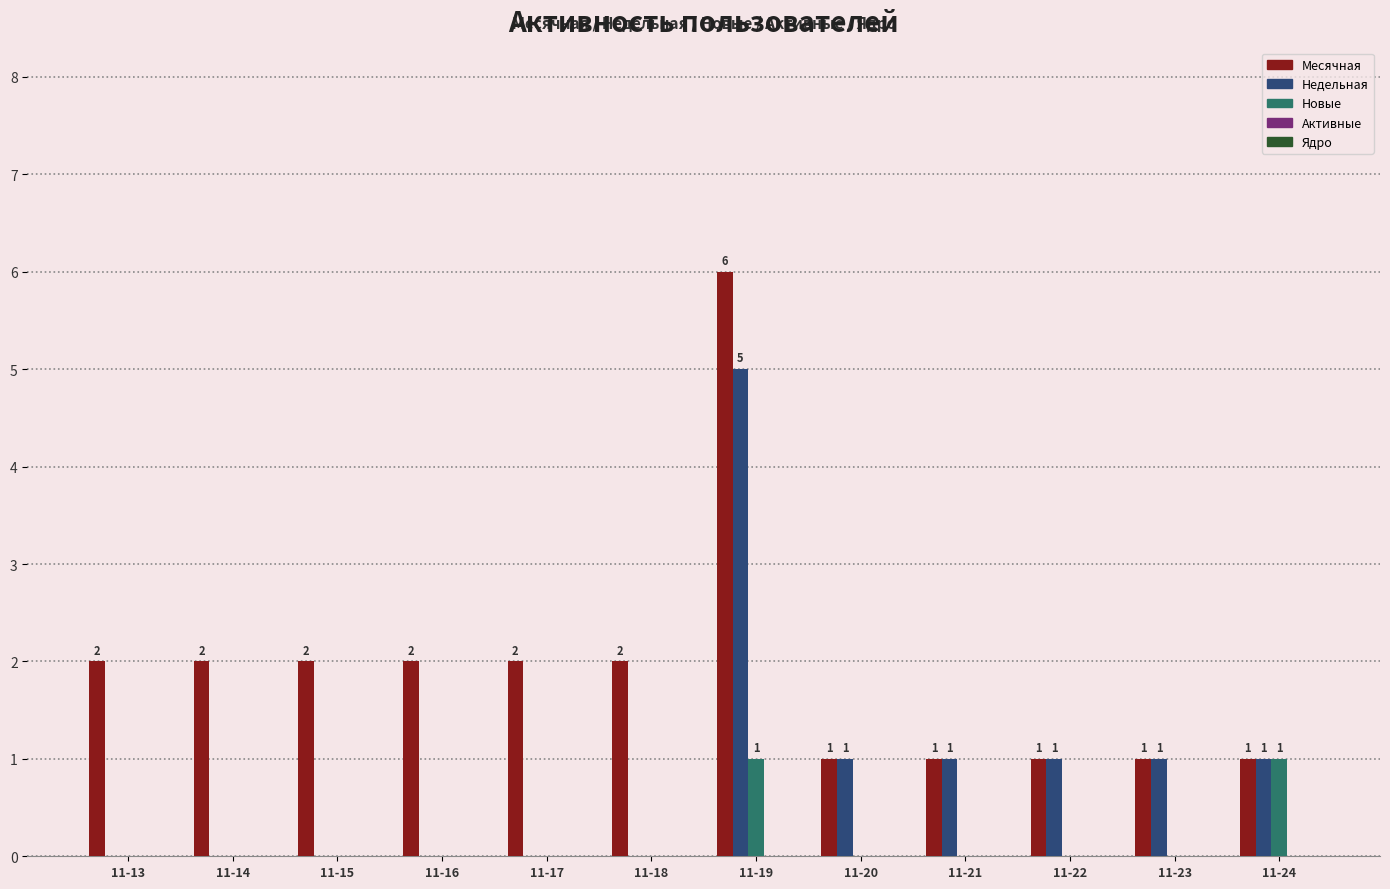

What is the greatest value displayed?

6